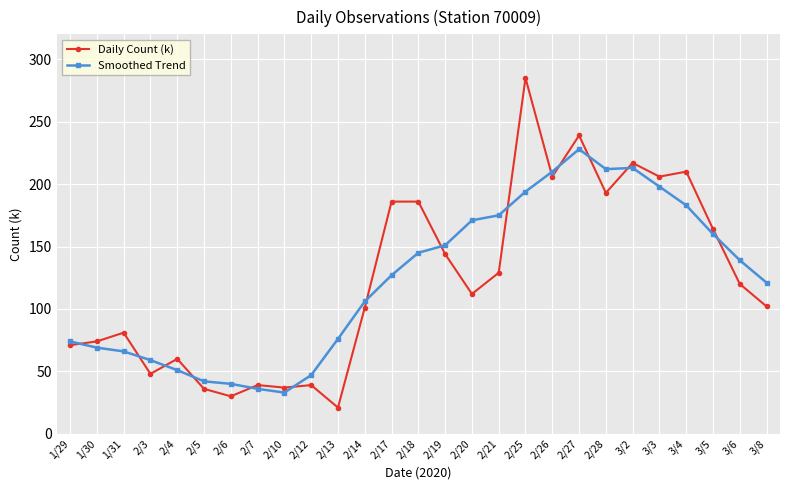

The value of Smoothed Trend at 2/21 is 309. True or false?

False